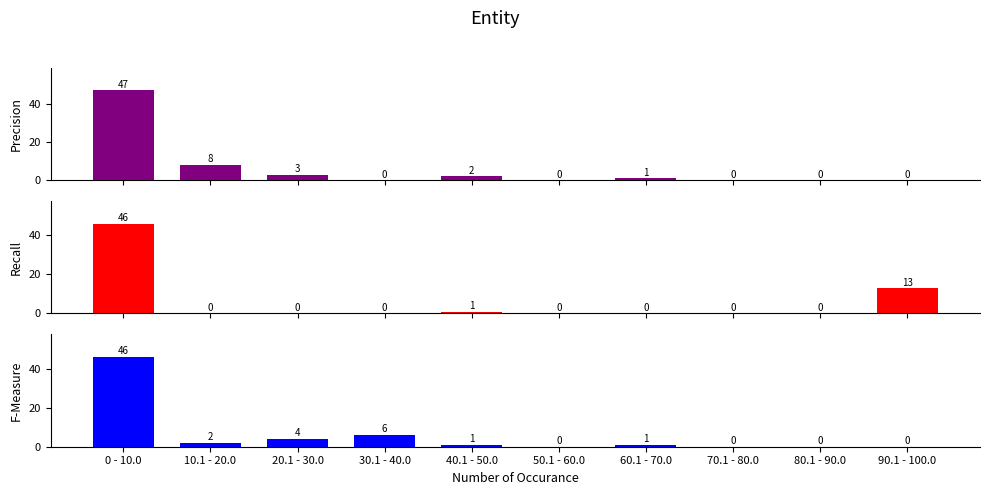

Is it true that F-Measure equals 1 at 40.1 - 50.0?

False